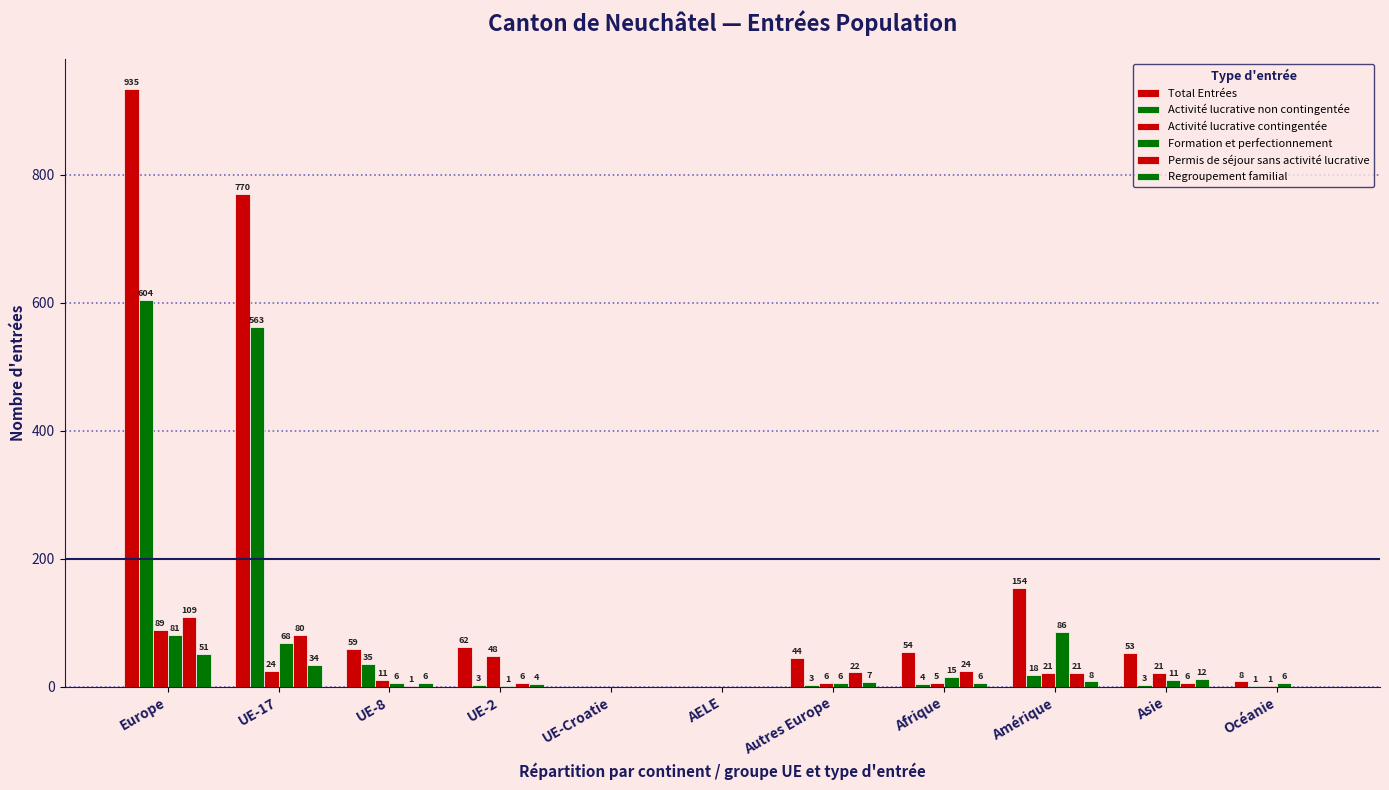

Reading left to right, list all the values displayed in this chart.

Total Entrées: Europe=935	UE-17=770	UE-8=59	UE-2=62	UE-Croatie=0	AELE=0	Autres Europe=44	Afrique=54	Amérique=154	Asie=53	Océanie=8
Activité lucrative non contingentée: Europe=604	UE-17=563	UE-8=35	UE-2=3	UE-Croatie=0	AELE=0	Autres Europe=3	Afrique=4	Amérique=18	Asie=3	Océanie=1
Activité lucrative contingentée: Europe=89	UE-17=24	UE-8=11	UE-2=48	UE-Croatie=0	AELE=0	Autres Europe=6	Afrique=5	Amérique=21	Asie=21	Océanie=1
Formation et perfectionnement: Europe=81	UE-17=68	UE-8=6	UE-2=1	UE-Croatie=0	AELE=0	Autres Europe=6	Afrique=15	Amérique=86	Asie=11	Océanie=6
Permis de séjour sans activité lucrative: Europe=109	UE-17=80	UE-8=1	UE-2=6	UE-Croatie=0	AELE=0	Autres Europe=22	Afrique=24	Amérique=21	Asie=6	Océanie=0
Regroupement familial: Europe=51	UE-17=34	UE-8=6	UE-2=4	UE-Croatie=0	AELE=0	Autres Europe=7	Afrique=6	Amérique=8	Asie=12	Océanie=0